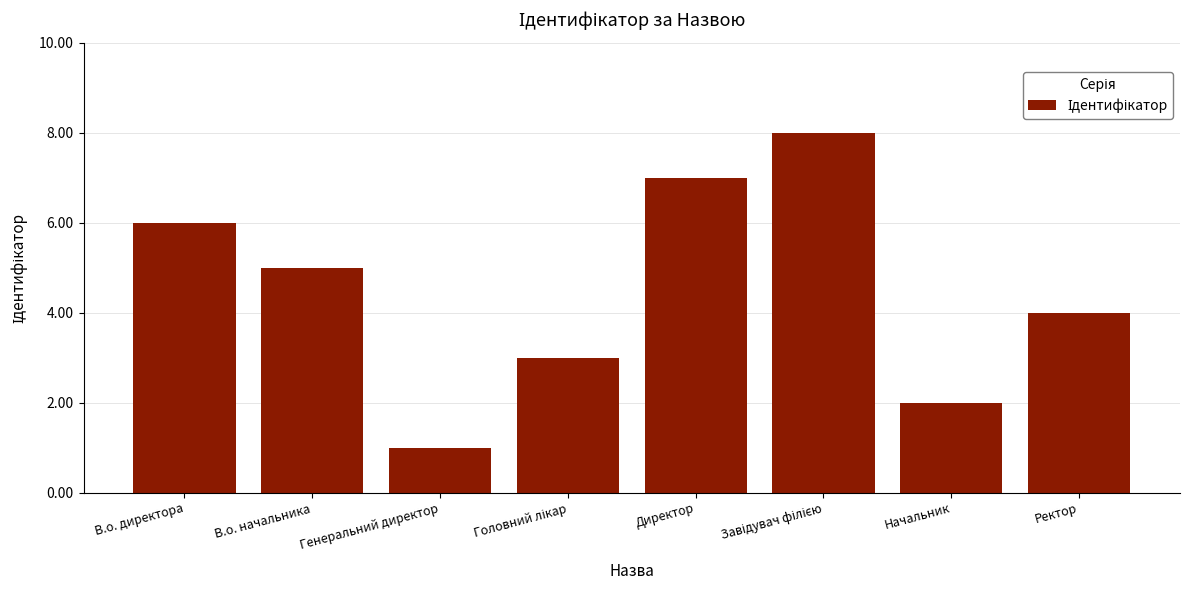

How many values are between 3 and 7?

5